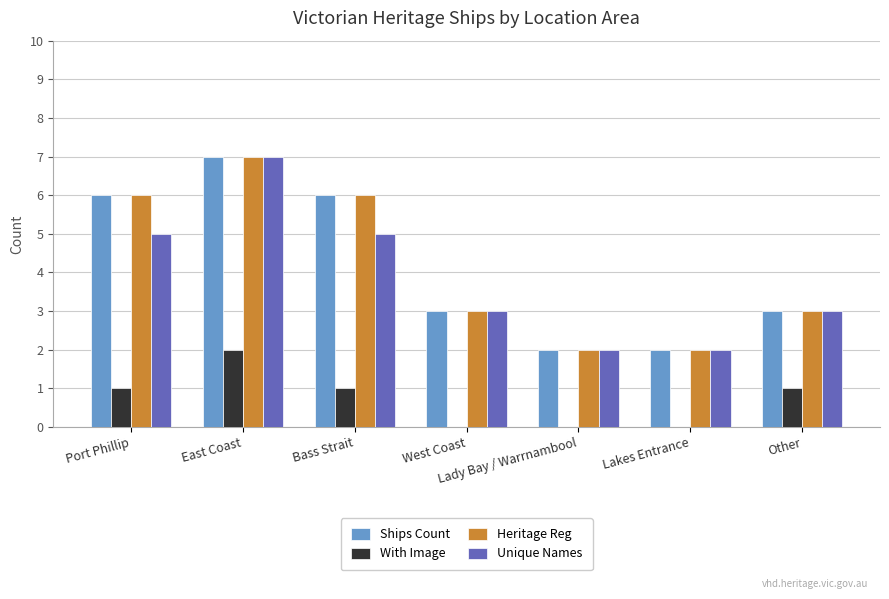

What is the total value across all series at West Coast?

9